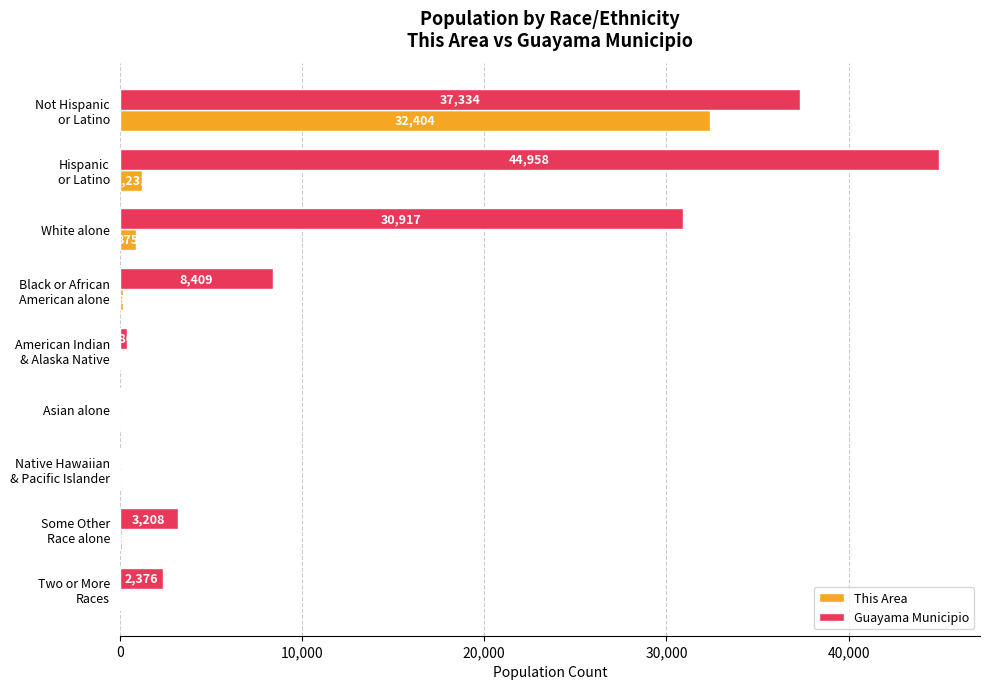

What is the sum of all Guayama Municipio values?

127654